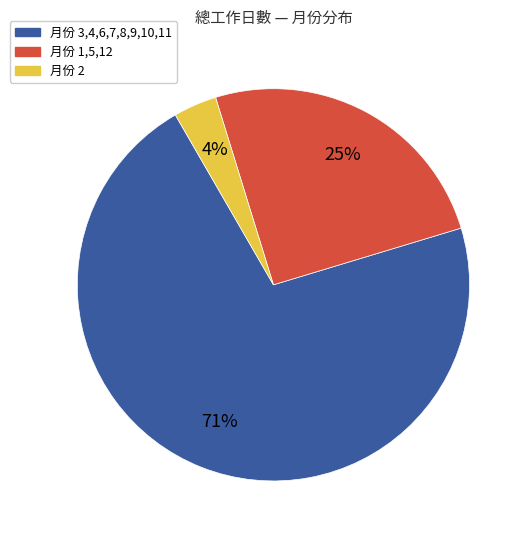

Is there a majority slice in this chart?

Yes